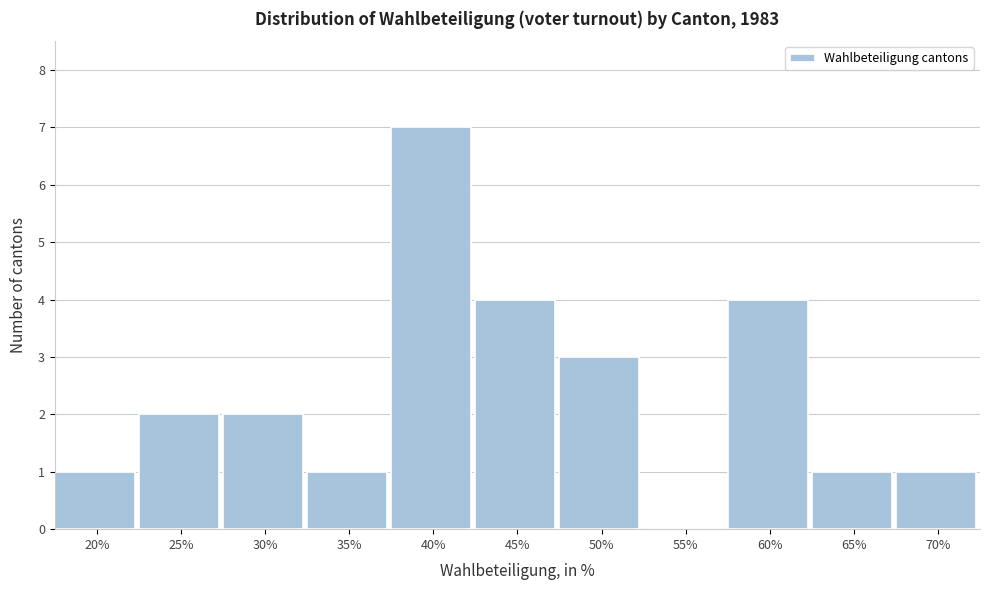

Reading left to right, transcribe all the data shown in this chart.

20%=1	25%=2	30%=2	35%=1	40%=7	45%=4	50%=3	55%=0	60%=4	65%=1	70%=1